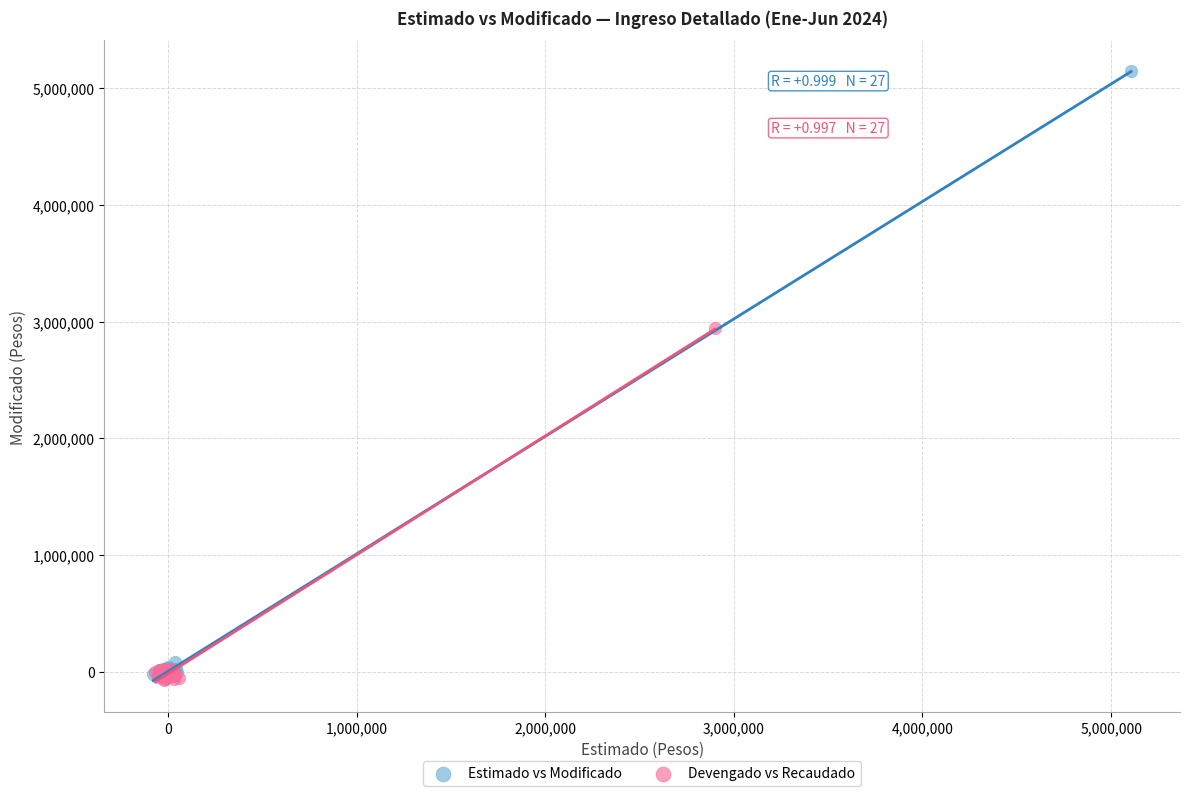

Which series reaches the maximum Y coordinate?

Estimado vs Modificado